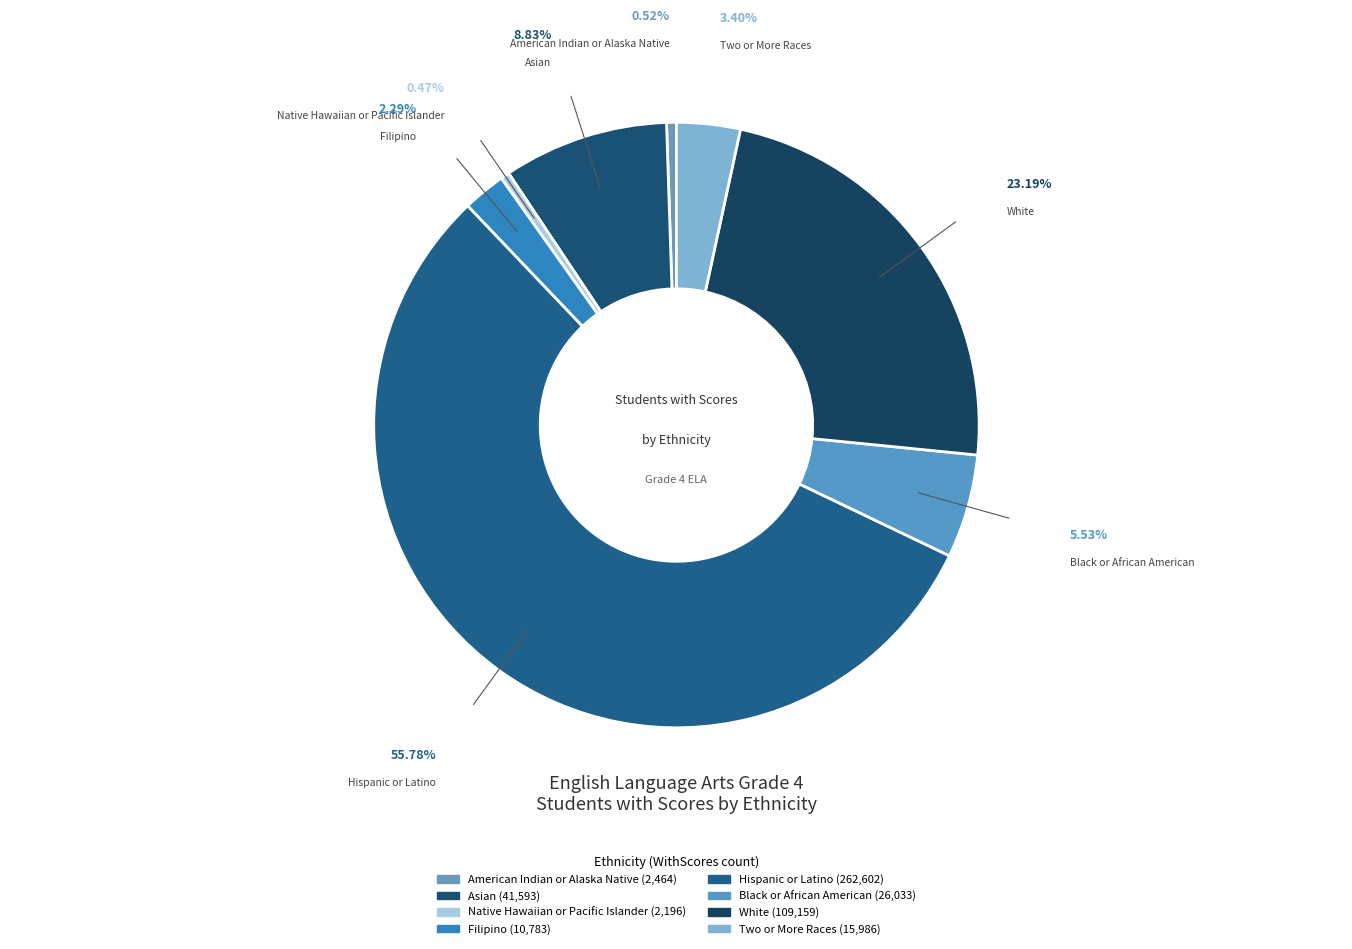

Combined, what portion of the pie is Two or More Races and Hispanic or Latino?

59.2%